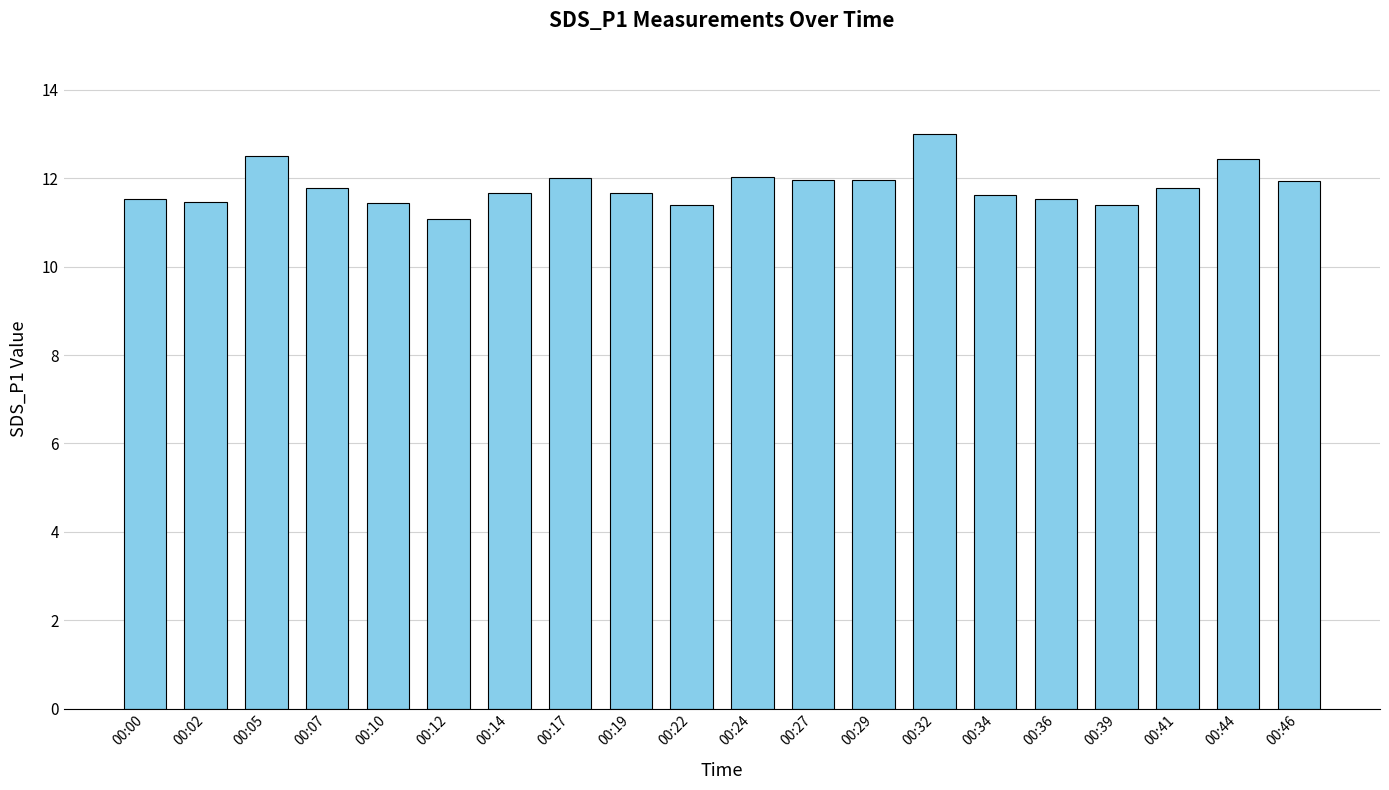

What is the maximum value shown in the chart?

13.0